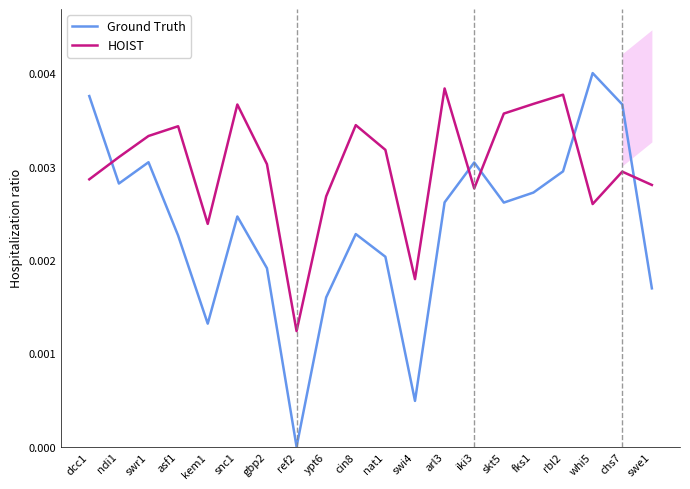

At which category does HOIST reach its first local peak?

asf1